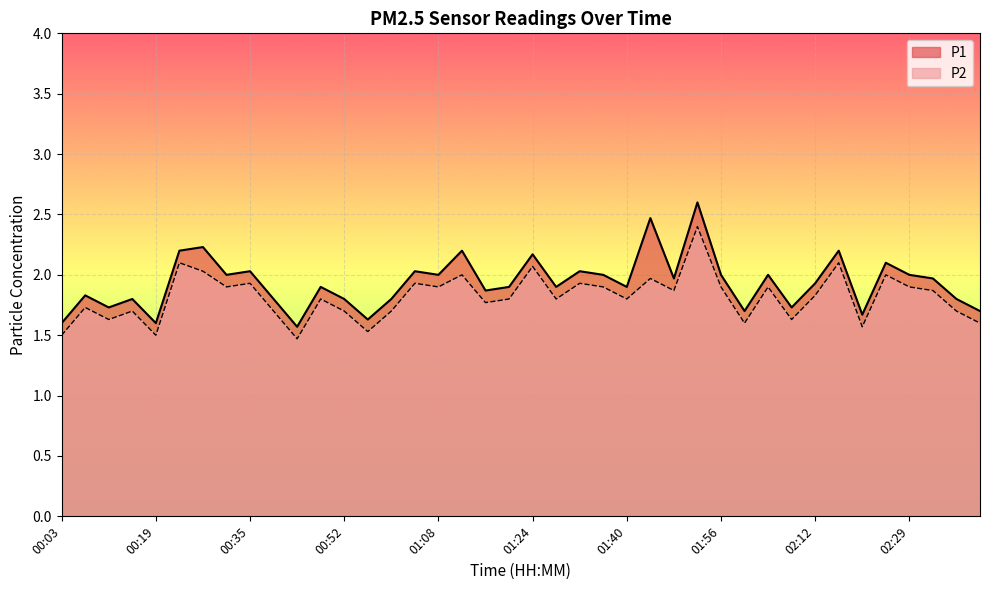

Is the value of P1 at 02:16 greater than the value of P2 at 00:47?

Yes